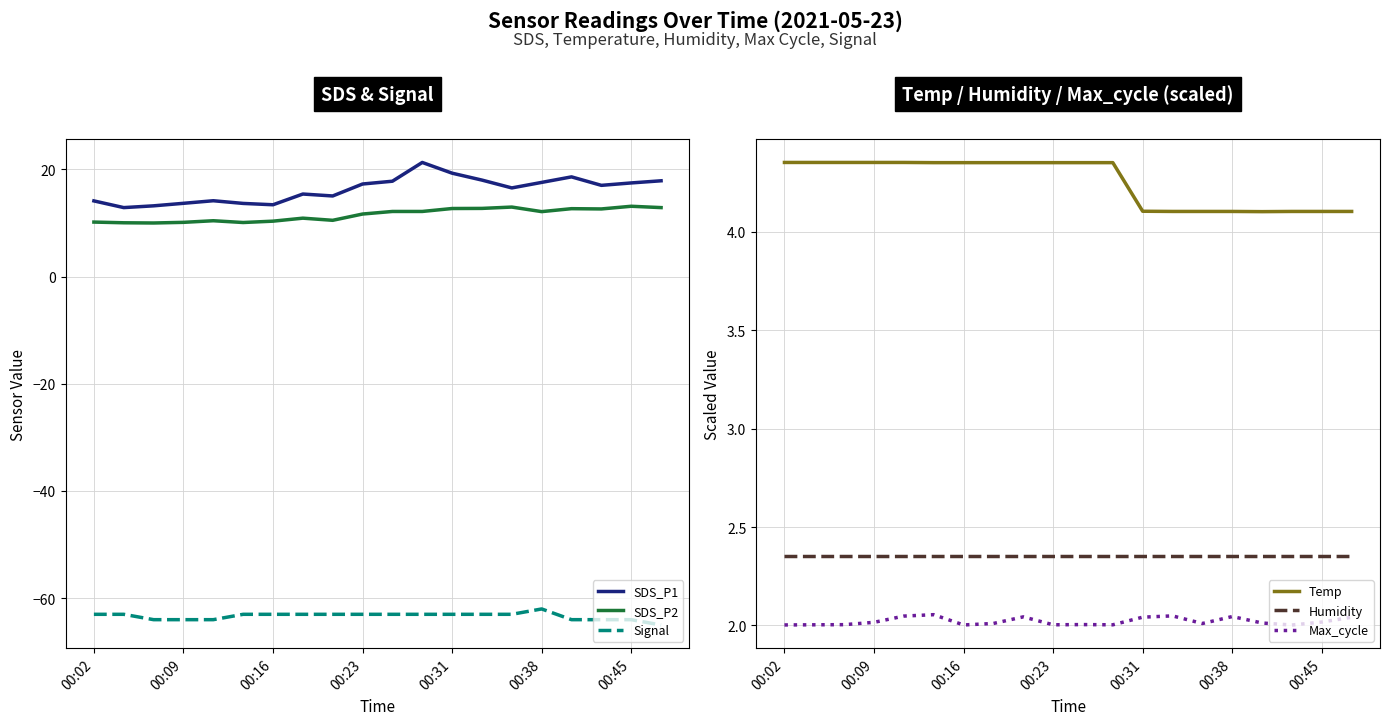

In Max_cycle, how many points are higher than both neighbors (excluding endpoints)?

5